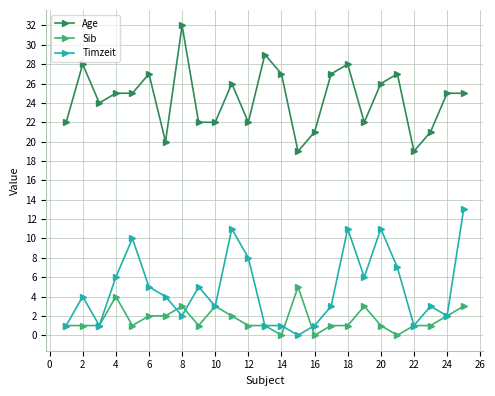

Which series has the largest total across all categories?

Age